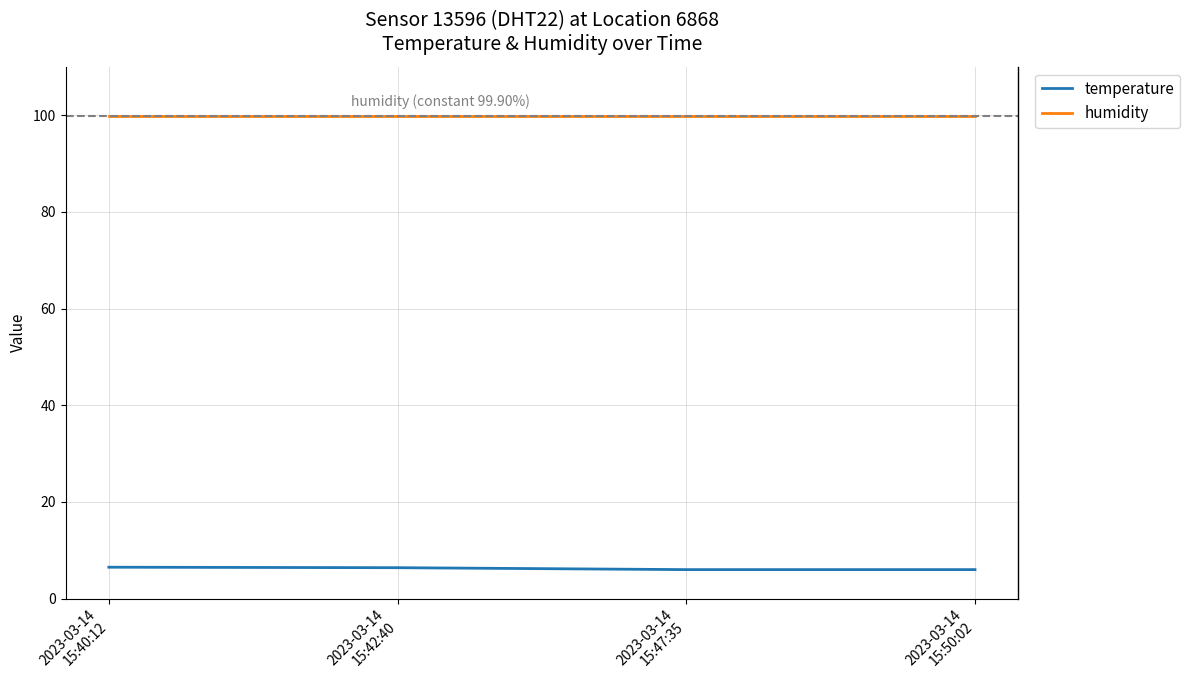

Rank the series by their average value, from highest to lowest.

humidity, temperature